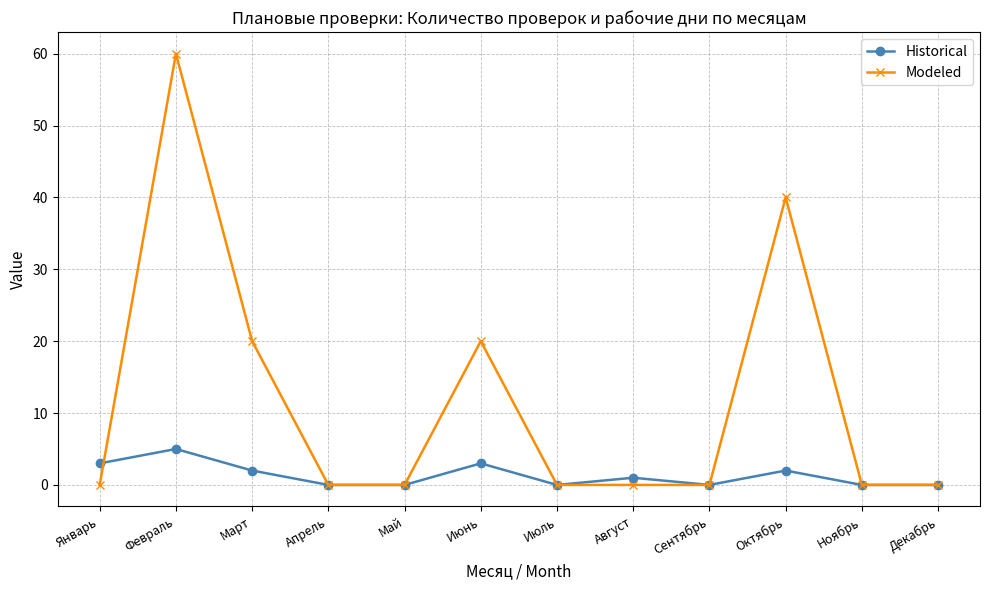

What position from the left is Декабрь?

12